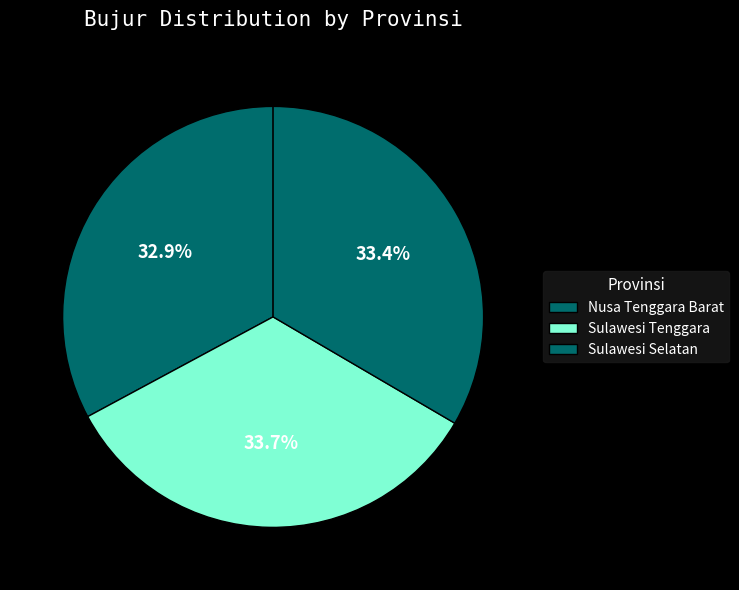

Which category has the smallest portion of the pie?

Nusa Tenggara Barat